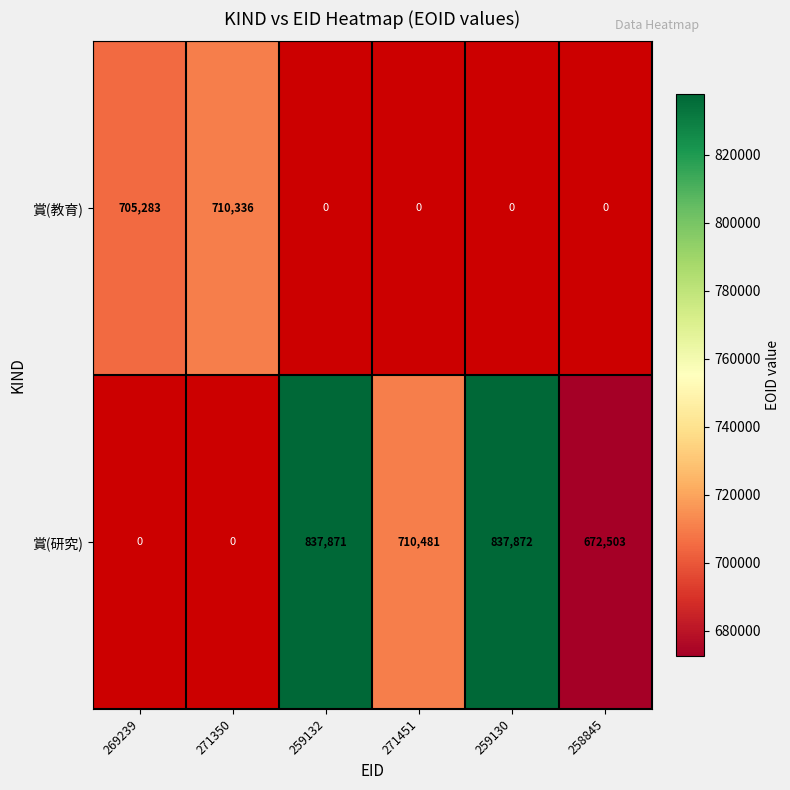

The value of 賞(教育) at 269239 is 705283. True or false?

True